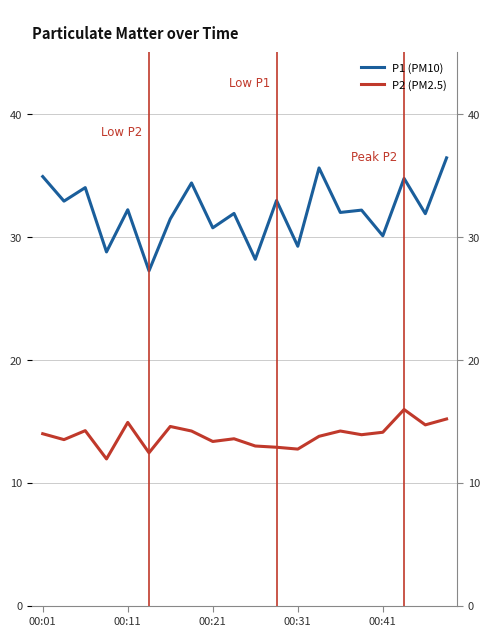

True or false: P1 (PM10) and P2 (PM2.5) cross at least once.

False